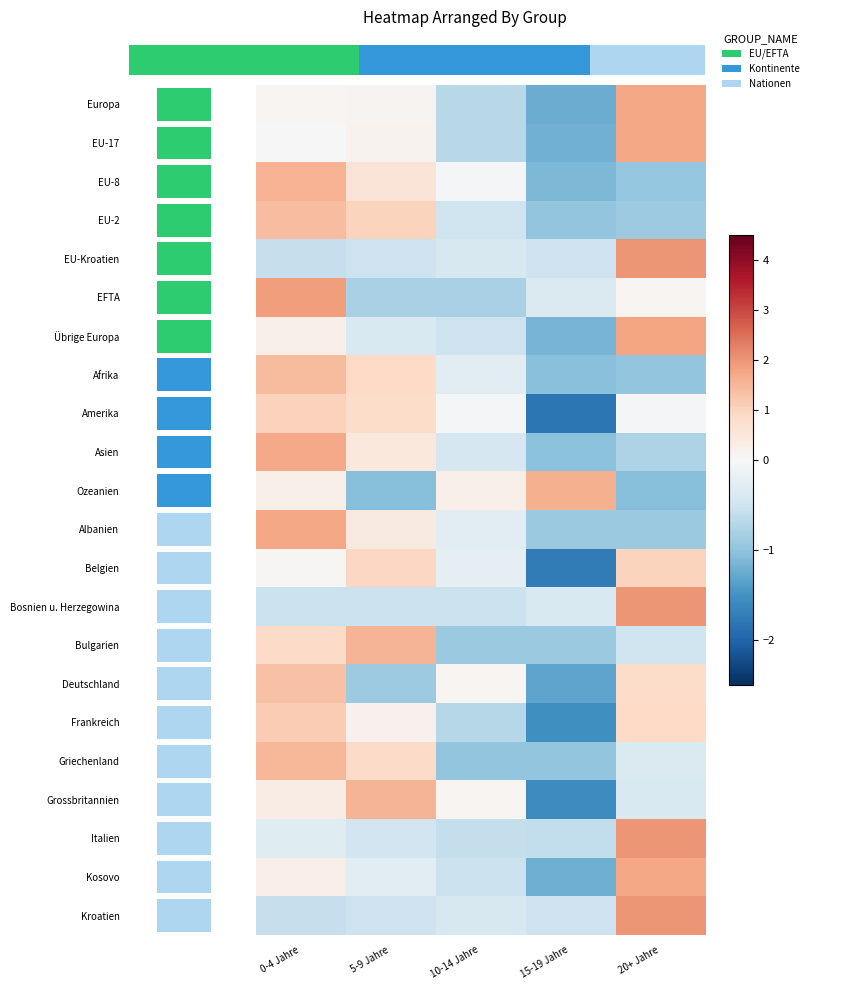

True or false: Griechenland has a value of -0.4 at 10-14 Jahre.

False